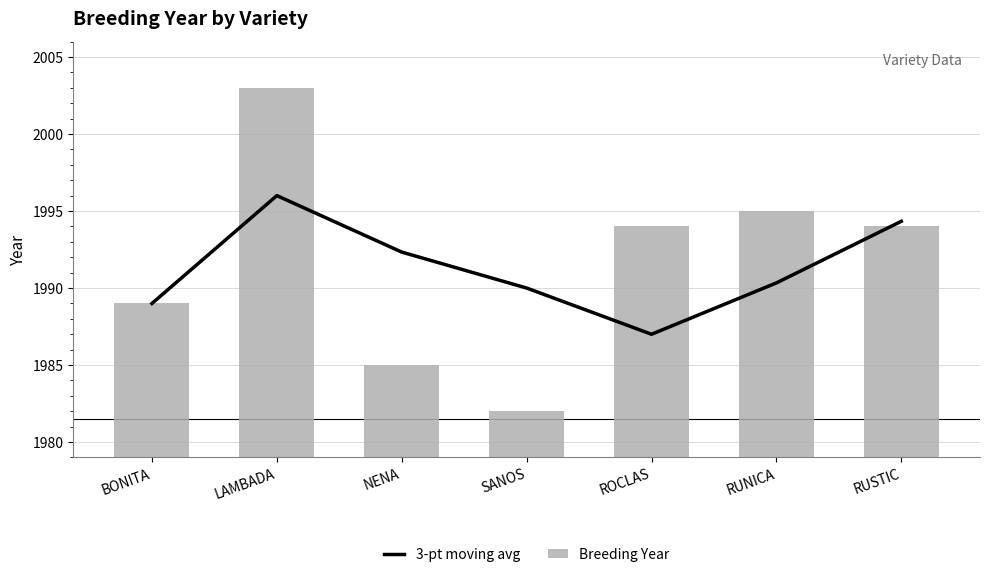

What position from the left is SANOS?

4